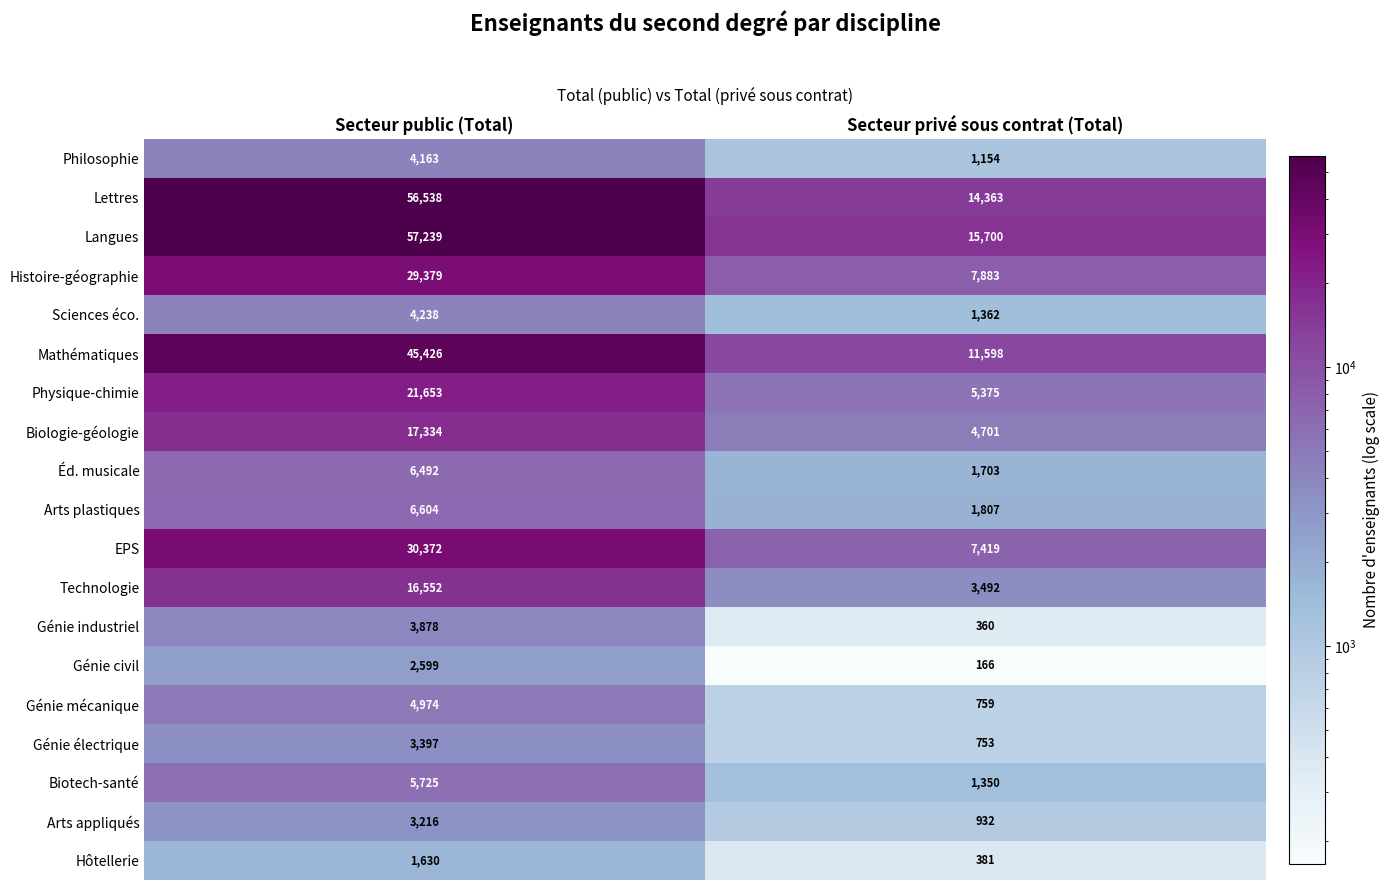

What is the average value of the Mathématiques series?

28512